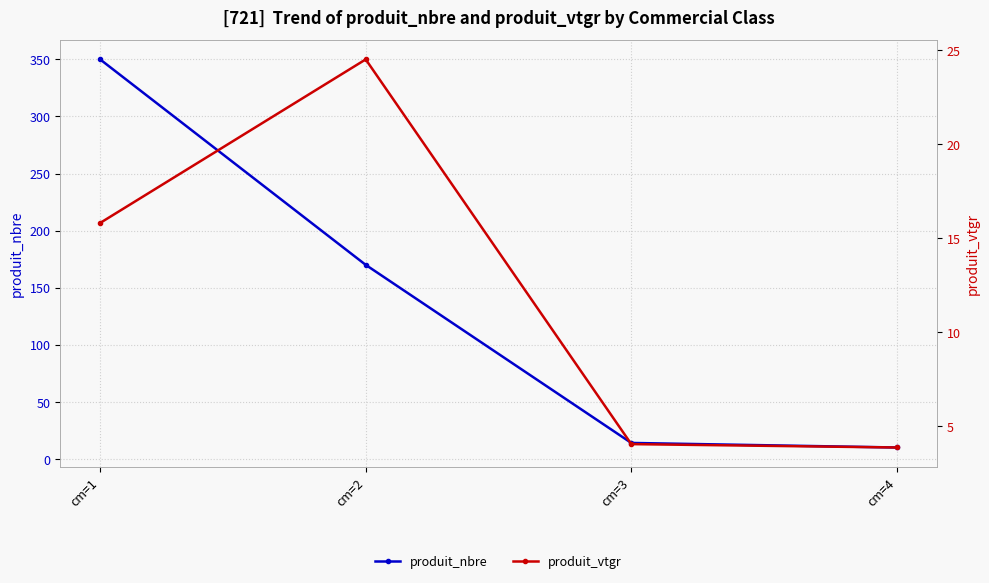

What is the greatest value displayed?

350.0